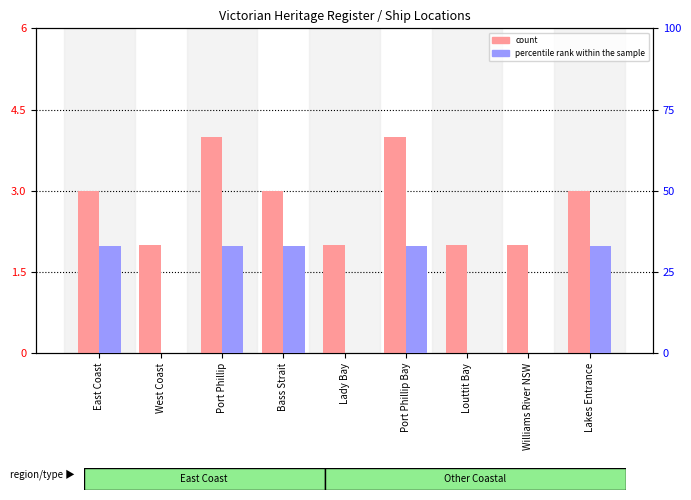

Which category has the lowest value across all series?

West Coast